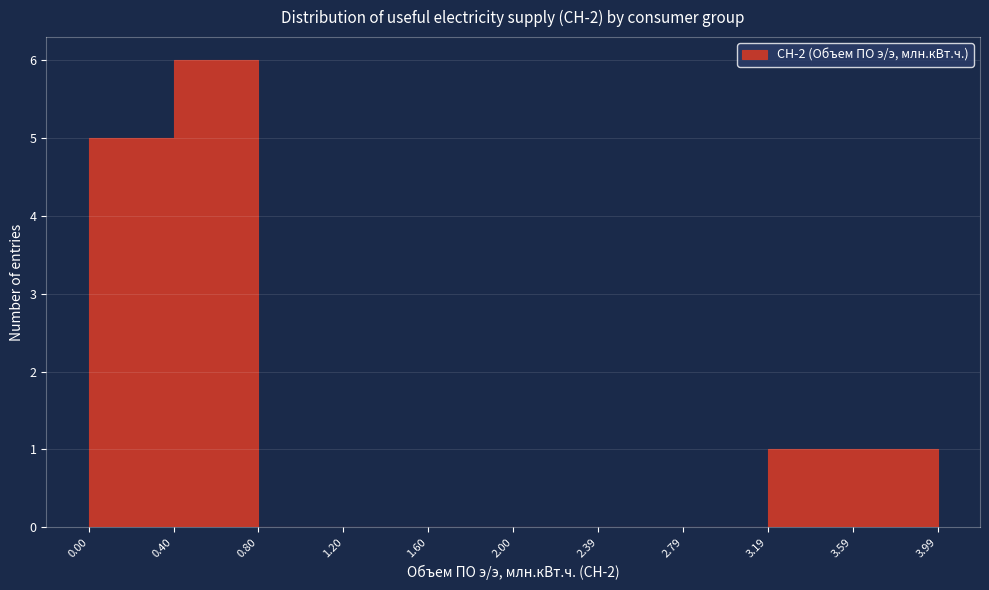

What is the height of the bar covering 0.00 to 0.40 on the x-axis? The values are not printed on the chart, so give them approximately, as read against the axis.

5